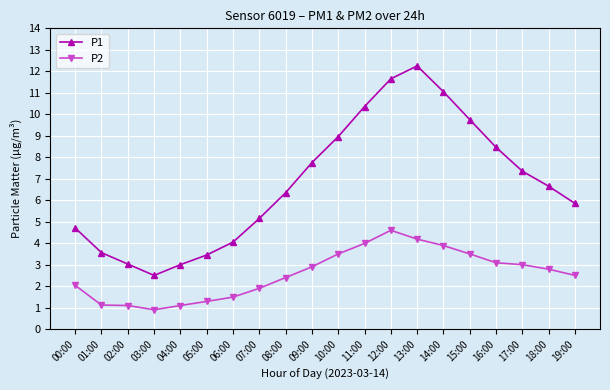

Which label corresponds to the largest value in the chart?

13:00